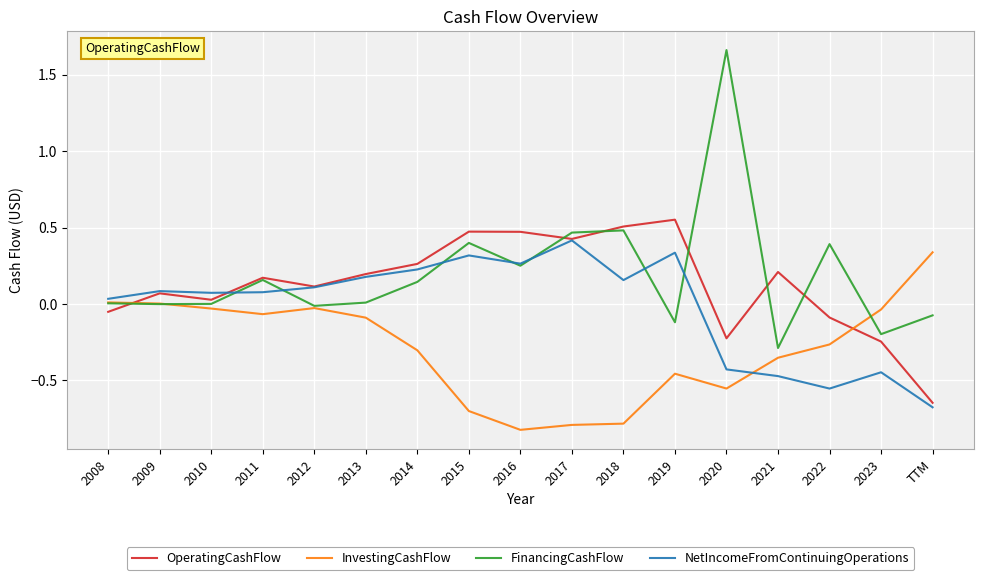

The value of OperatingCashFlow at 2014 is 0.3. True or false?

True